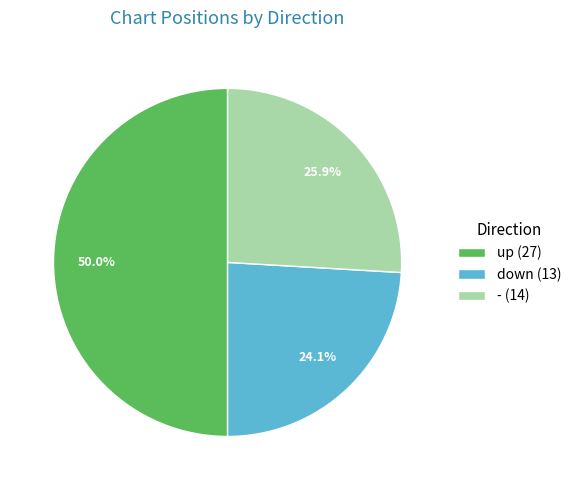

Between down and -, which is larger?

-